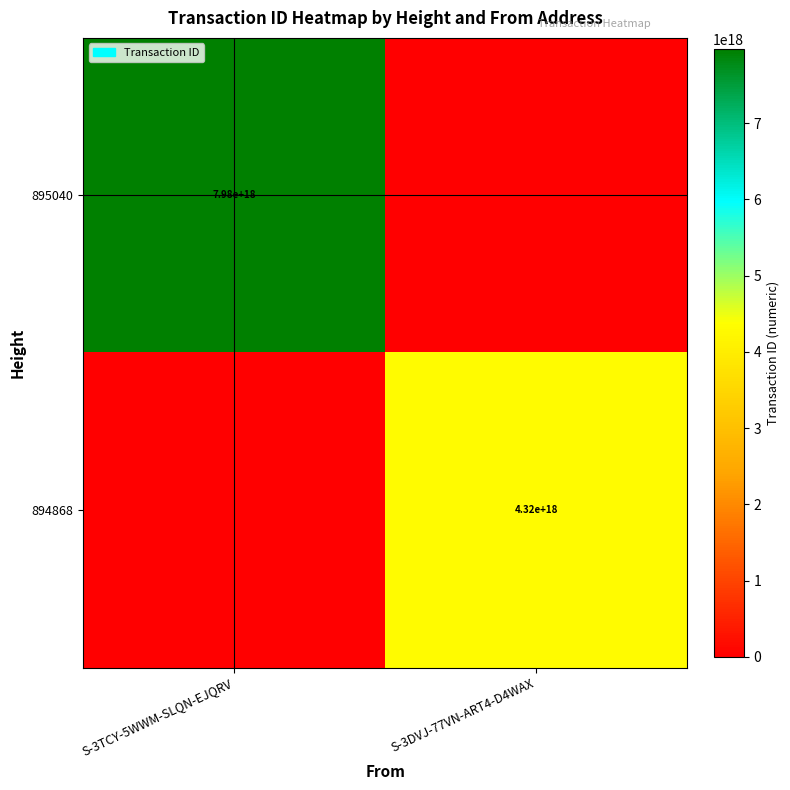

The 894868 series shows 4320000000000000000 at S-3DVJ-77VN-ART4-D4WAX. True or false?

True